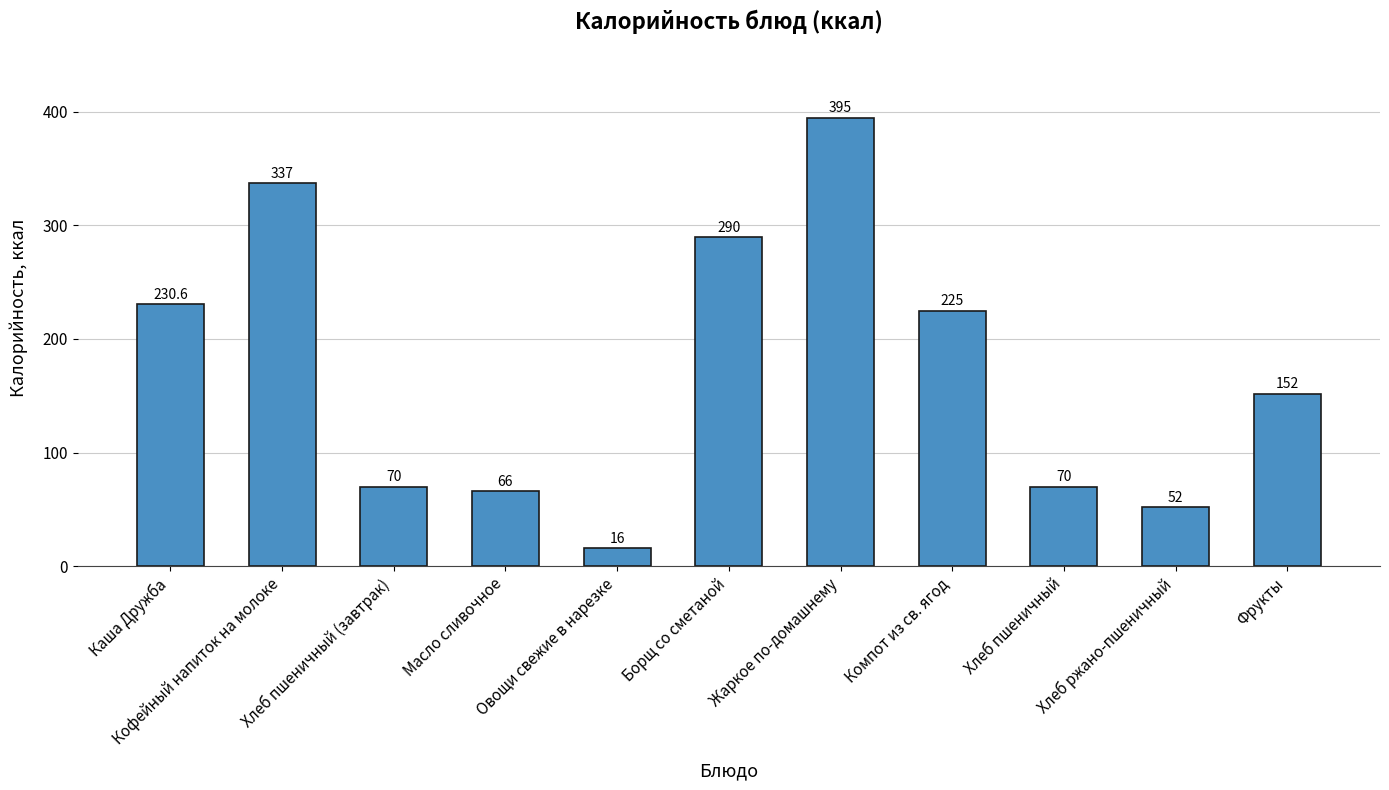

What is the change in value from Кофейный напиток на молоке to Овощи свежие в нарезке?

-321.0